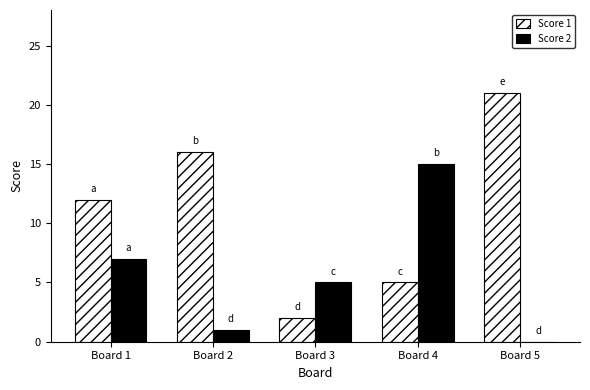

What is the total value across all series at Board 3?

7